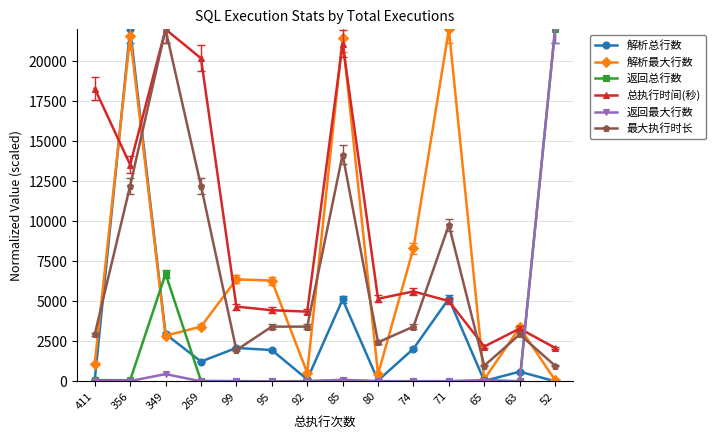

What is the spread (max minus min) of values at 71?

21990.9